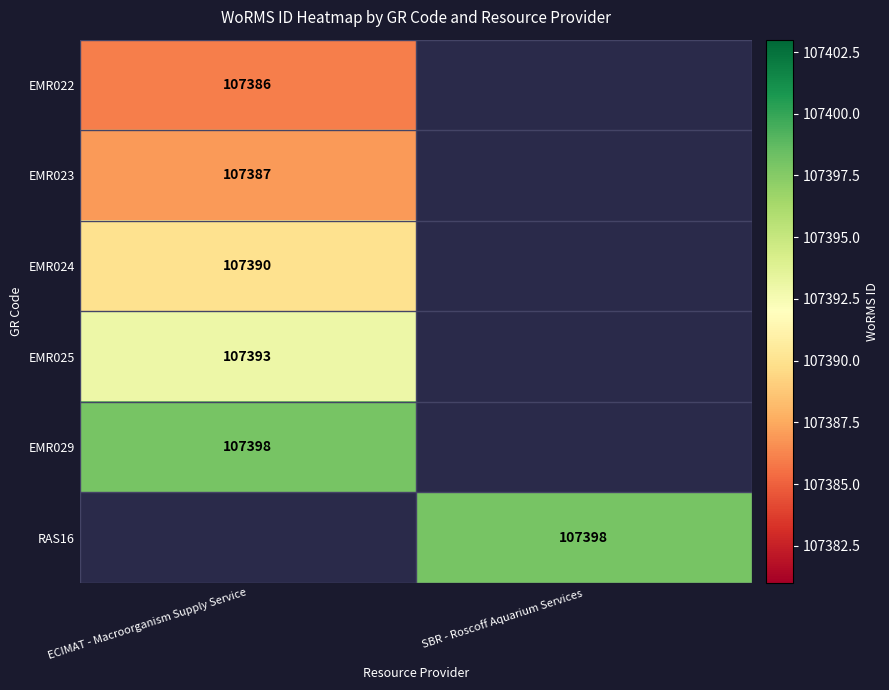

The value of RAS16 at SBR - Roscoff Aquarium Services is 45743. True or false?

False